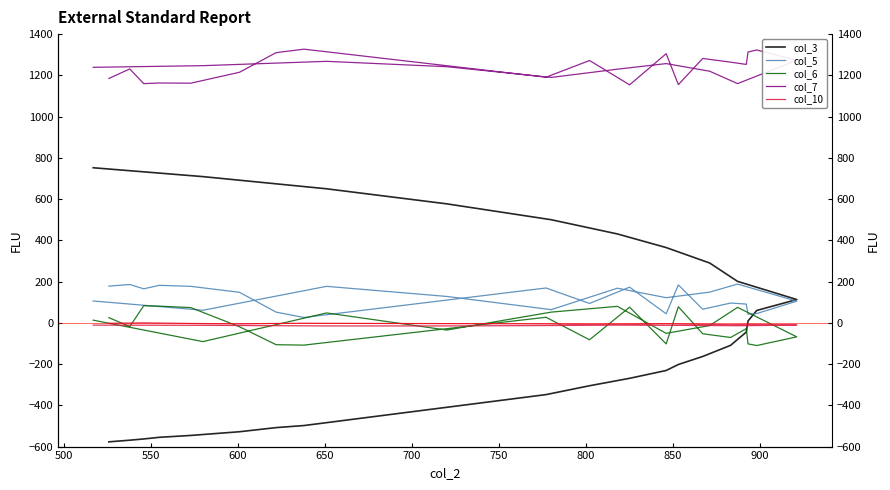

What are all the series names shown in the legend?

col_3, col_5, col_6, col_7, col_10